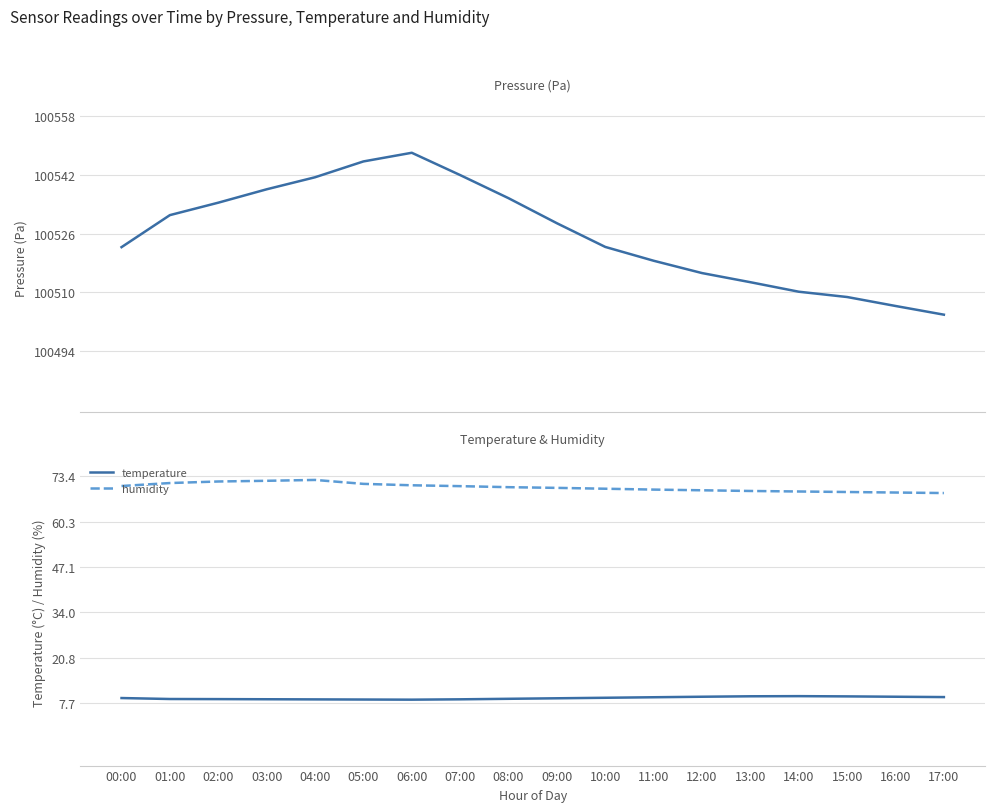

True or false: humidity has a value of 41.7 at 06:00.

False